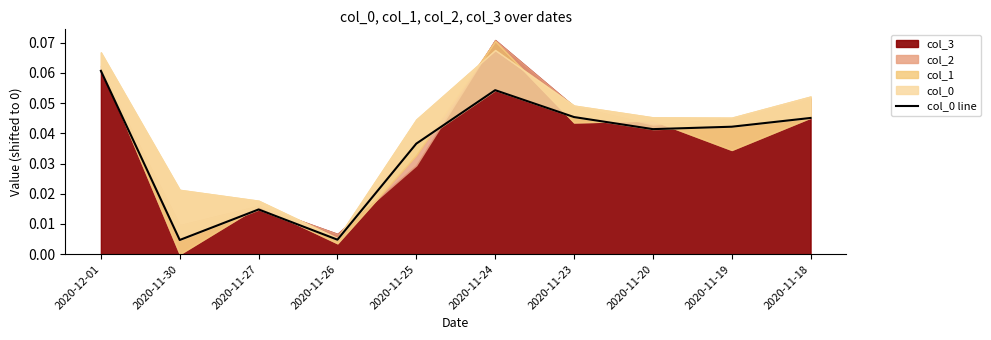

What is the maximum value shown in the chart?

0.1